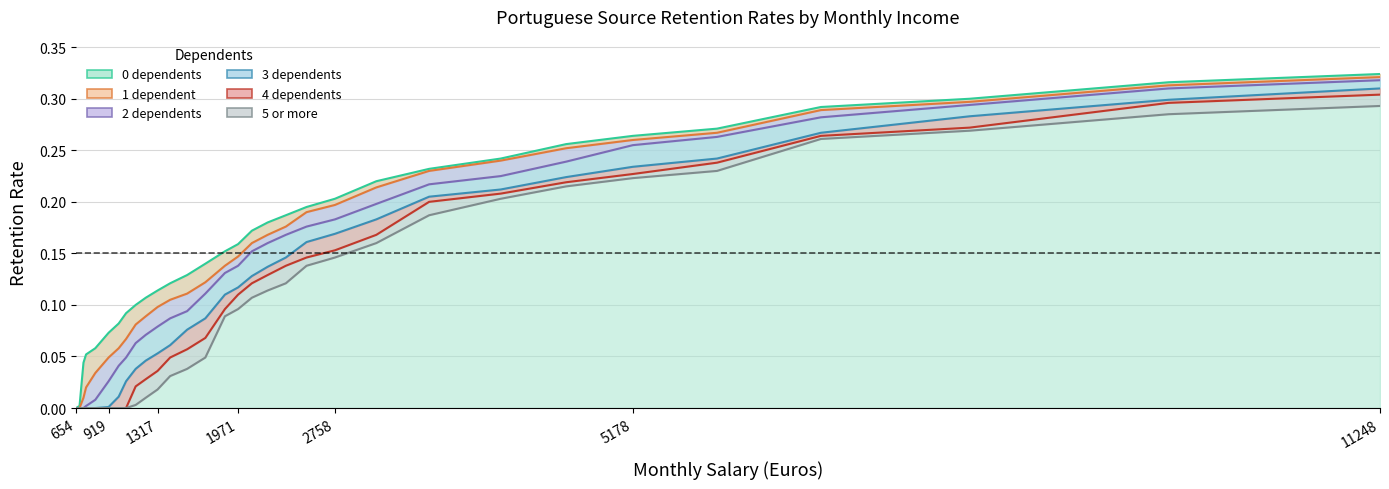

At which label is 0 dependents closest to 0?

654